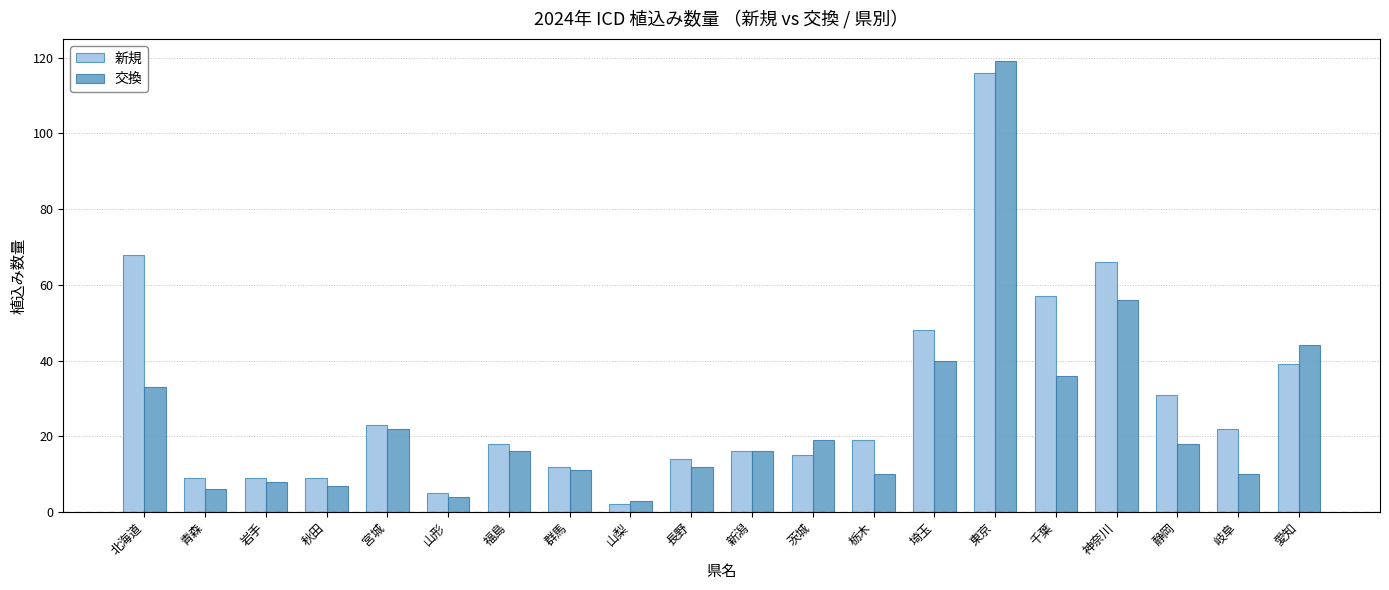

At 栃木, list the series in order from largest to smallest.

新規, 交換